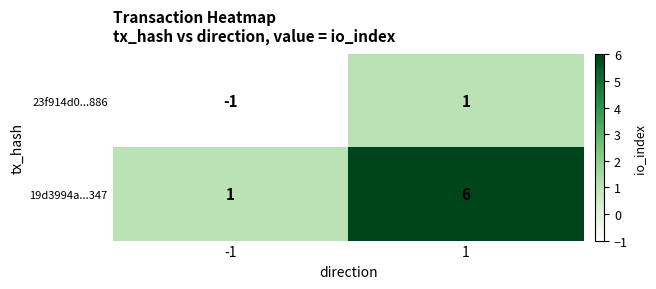

At which category is the sum across all series the highest?

1